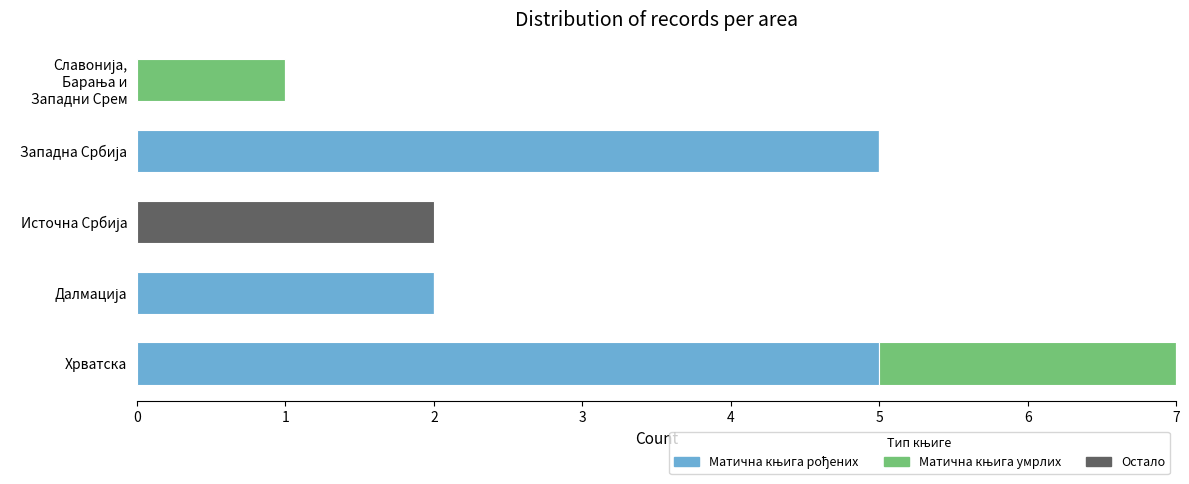

At which category is the sum across all series the highest?

Хрватска